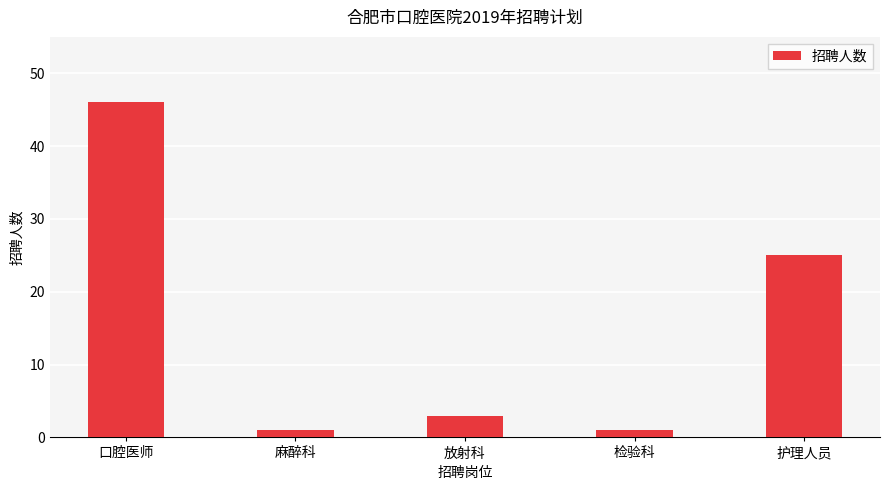

Reading right to left, transcribe all the data shown in this chart.

25	1	3	1	46